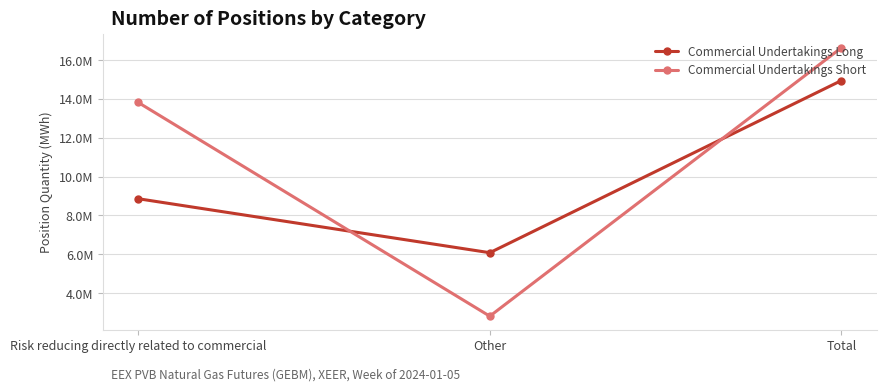

List the series in order of their peak value, lowest first.

Commercial Undertakings Long, Commercial Undertakings Short